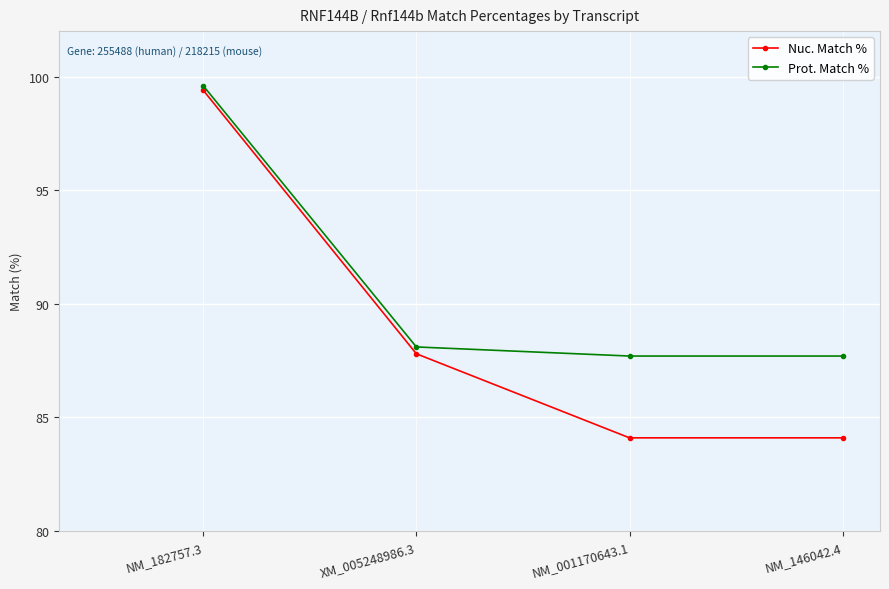

What is the lowest value of the Prot. Match % series?

87.7